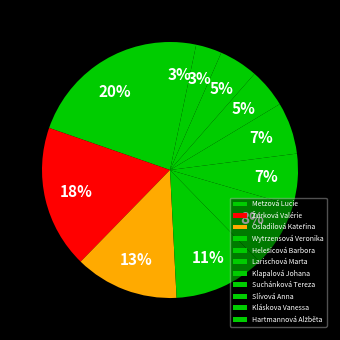

Is there a majority slice in this chart?

No